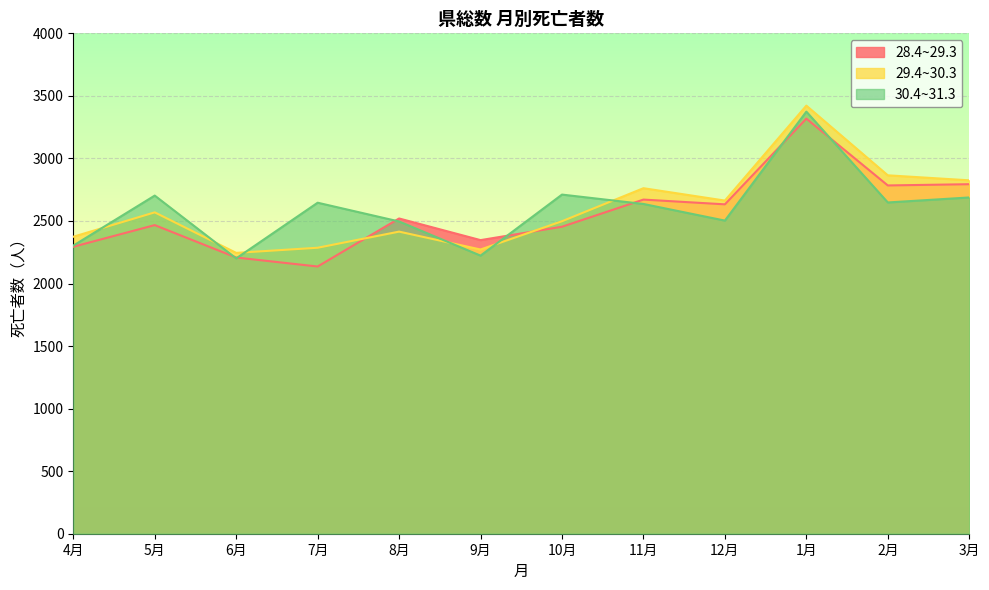

Count the number of categories in the chart.

12